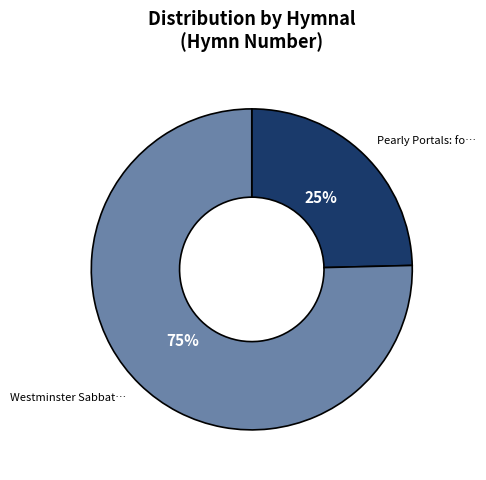

To the nearest percent, what is the average slice percentage?

50%